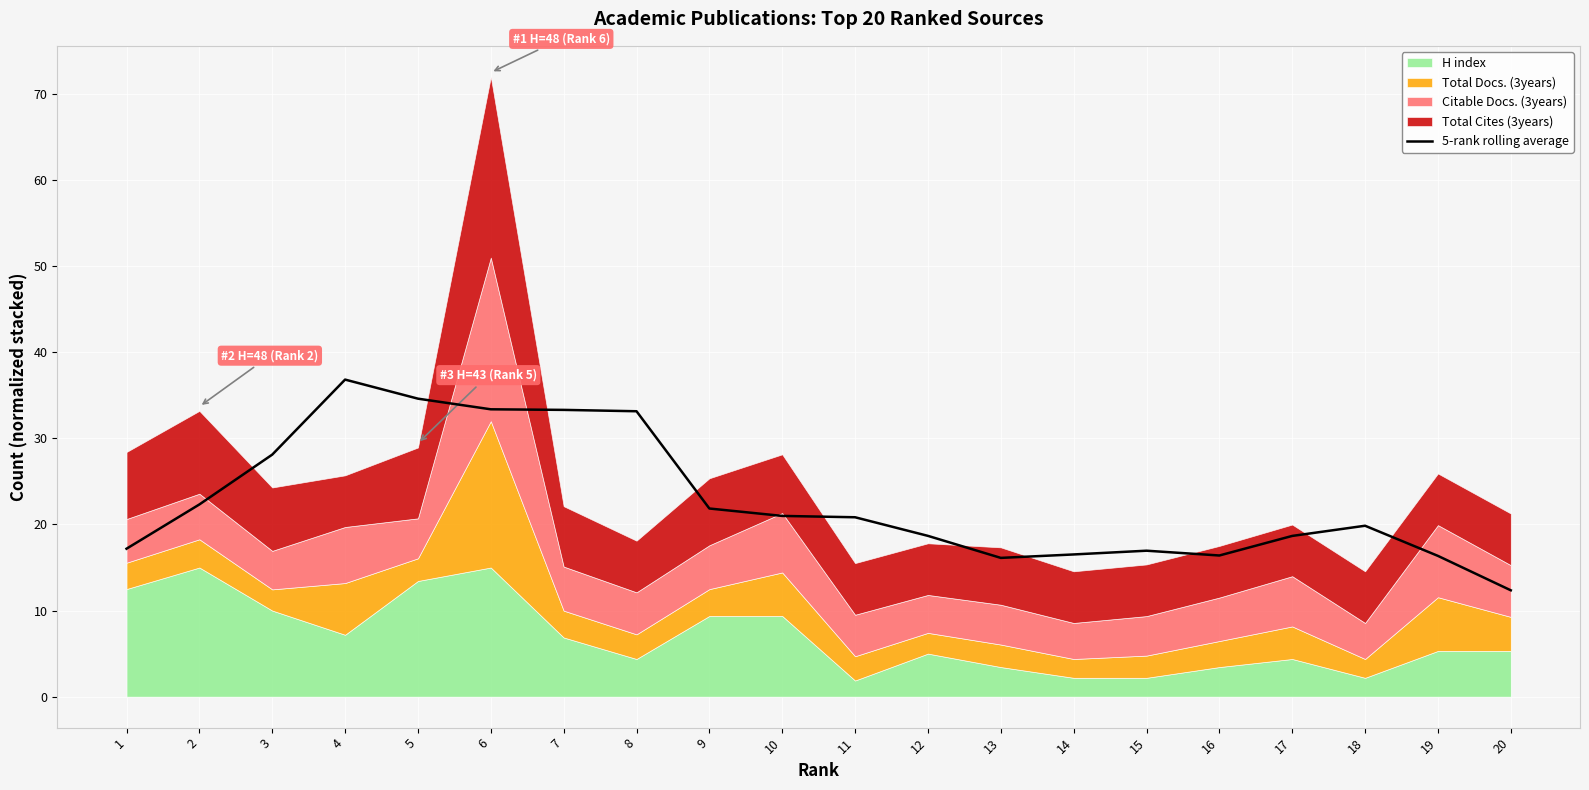

List the labels in order of value, smallest first.

20, 13, 19, 16, 14, 15, 1, 17, 12, 18, 11, 10, 9, 2, 3, 8, 7, 6, 5, 4